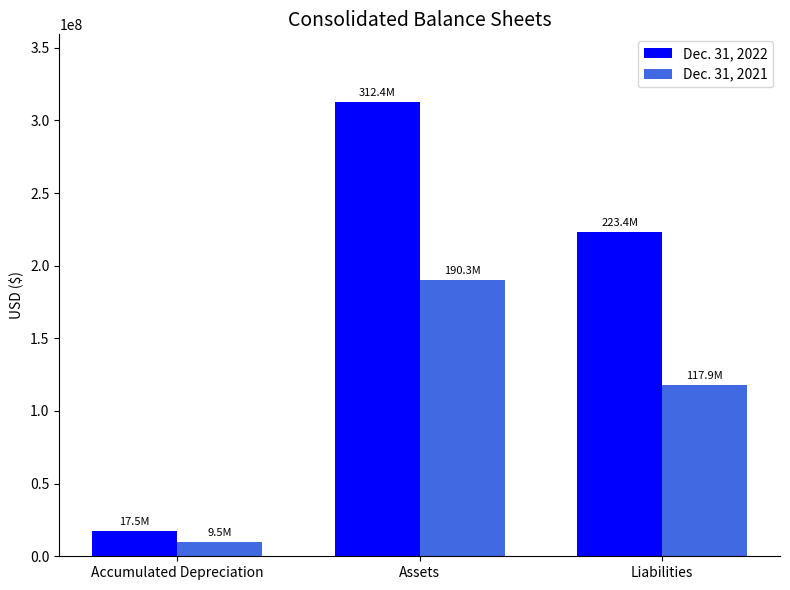

How many groups of bars are there?

3